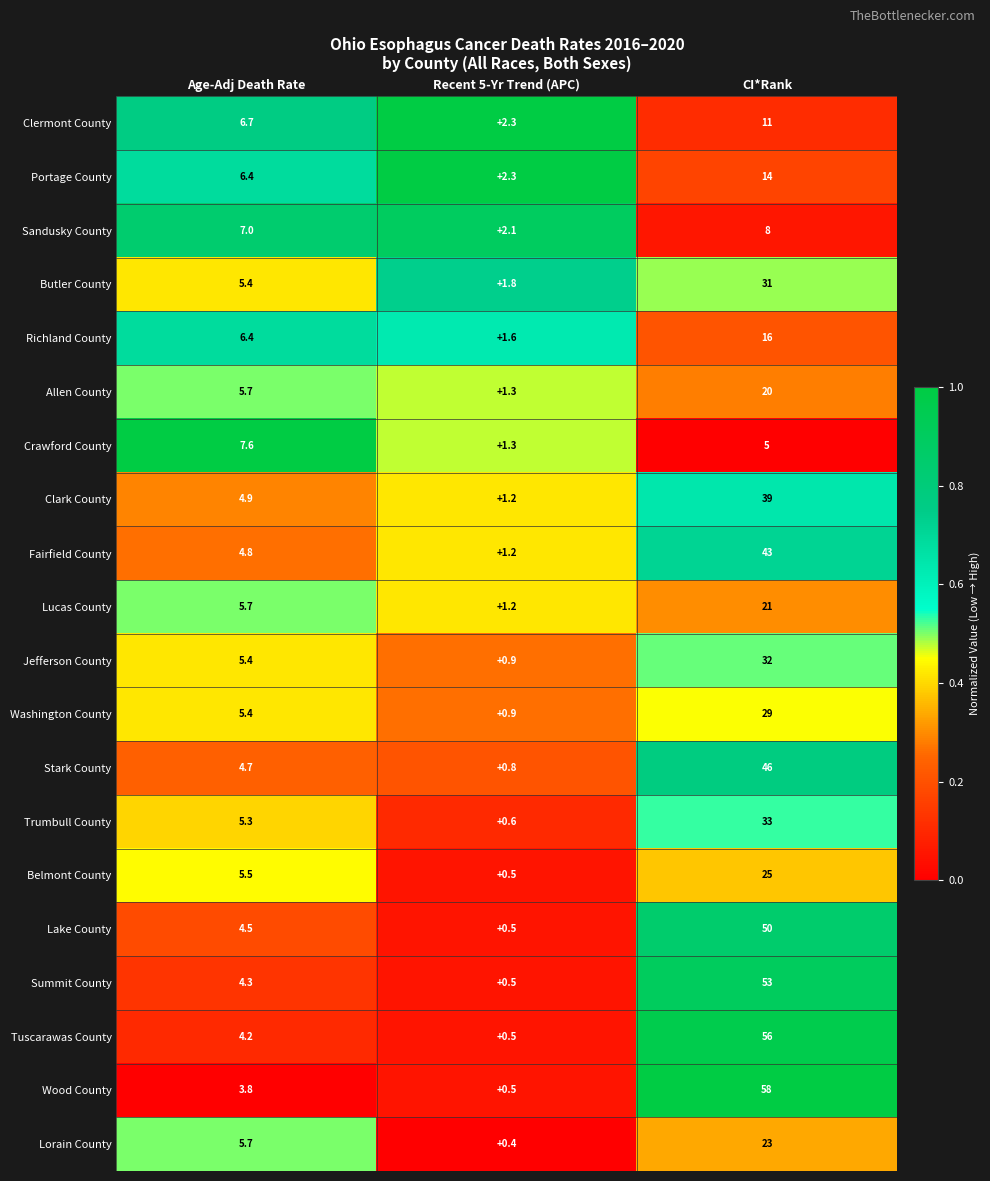

The Jefferson County series shows 5.4 at Age-Adj Death Rate. True or false?

True